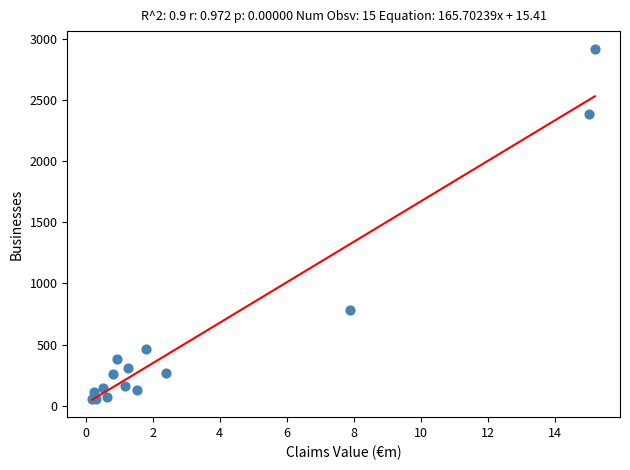

What Y value in the scatter plot is closest to 1489?

780